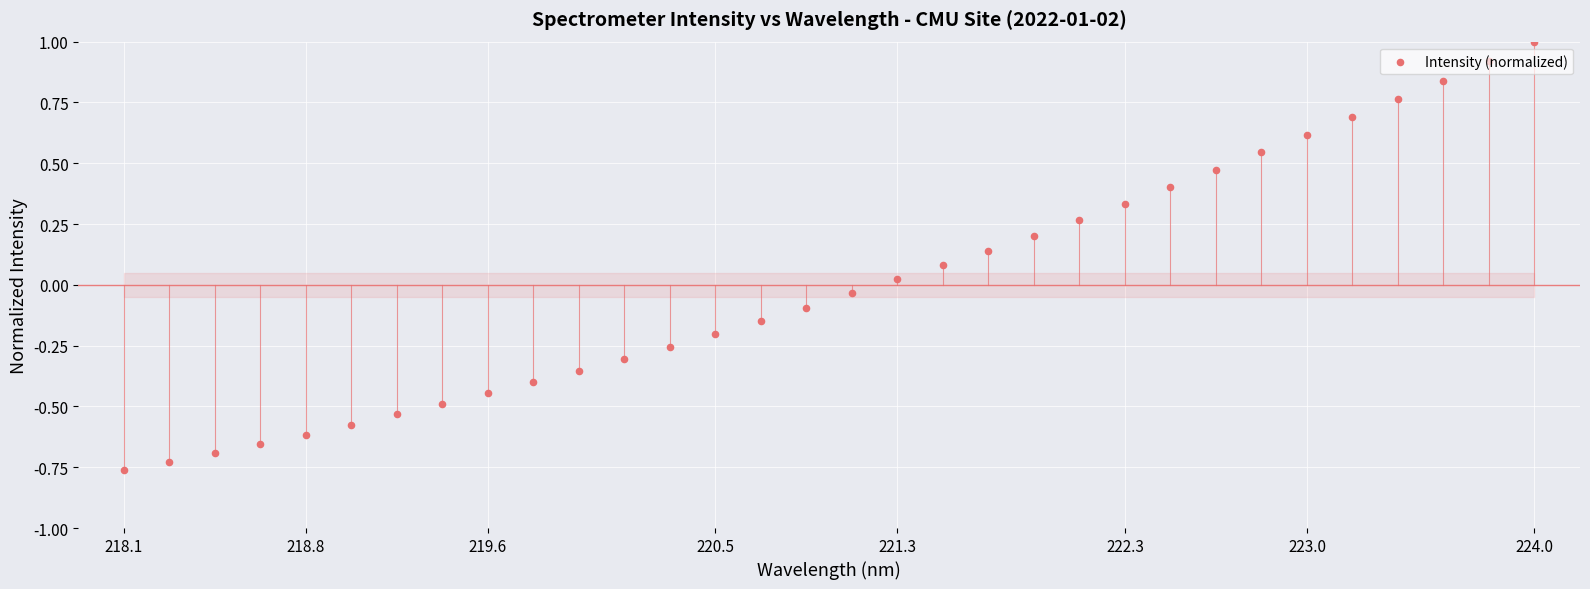

Between 15 and 9, which is larger?

15